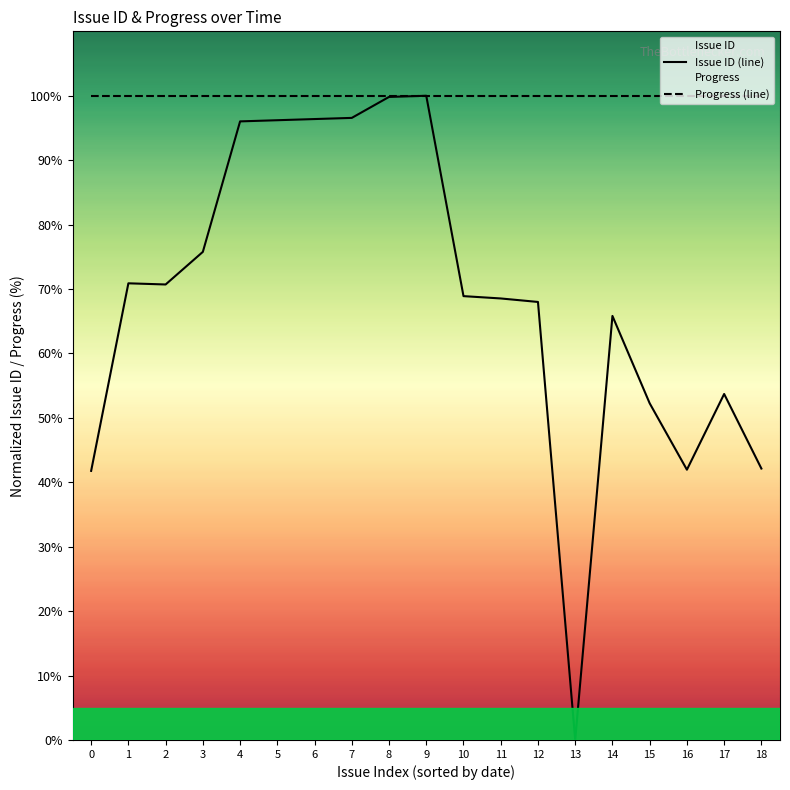

Reading right to left, list all the values displayed in this chart.

Issue ID (line): 42.1	53.7	42.0	52.3	65.8	0.0	68.0	68.5	68.9	100.0	99.8	96.6	96.4	96.2	96.0	75.8	70.7	70.9	41.8
Progress (line): 100.0	100.0	100.0	100.0	100.0	100.0	100.0	100.0	100.0	100.0	100.0	100.0	100.0	100.0	100.0	100.0	100.0	100.0	100.0